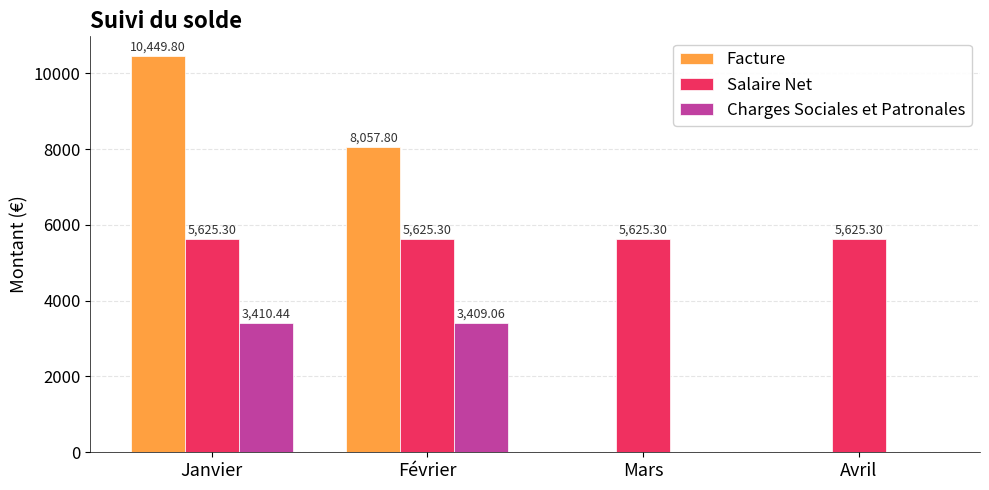

Reading left to right, extract all data points from this chart.

Facture: 10449.8	8057.8	0.0	0.0
Salaire Net: 5625.3	5625.3	5625.3	5625.3
Charges Sociales et Patronales: 3410.4	3409.1	0.0	0.0